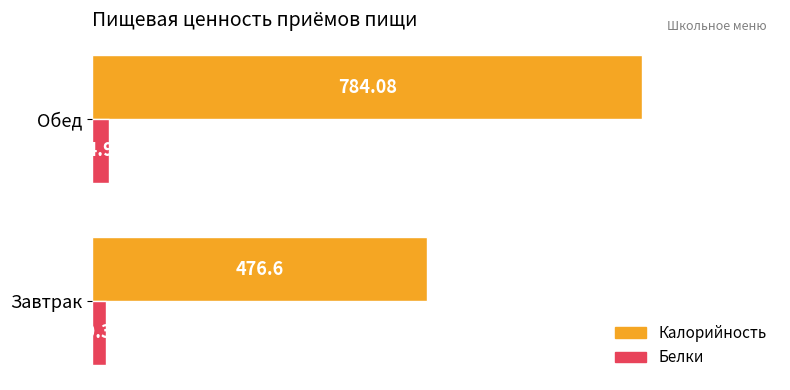

What is the spread (max minus min) of values at Завтрак?

457.3